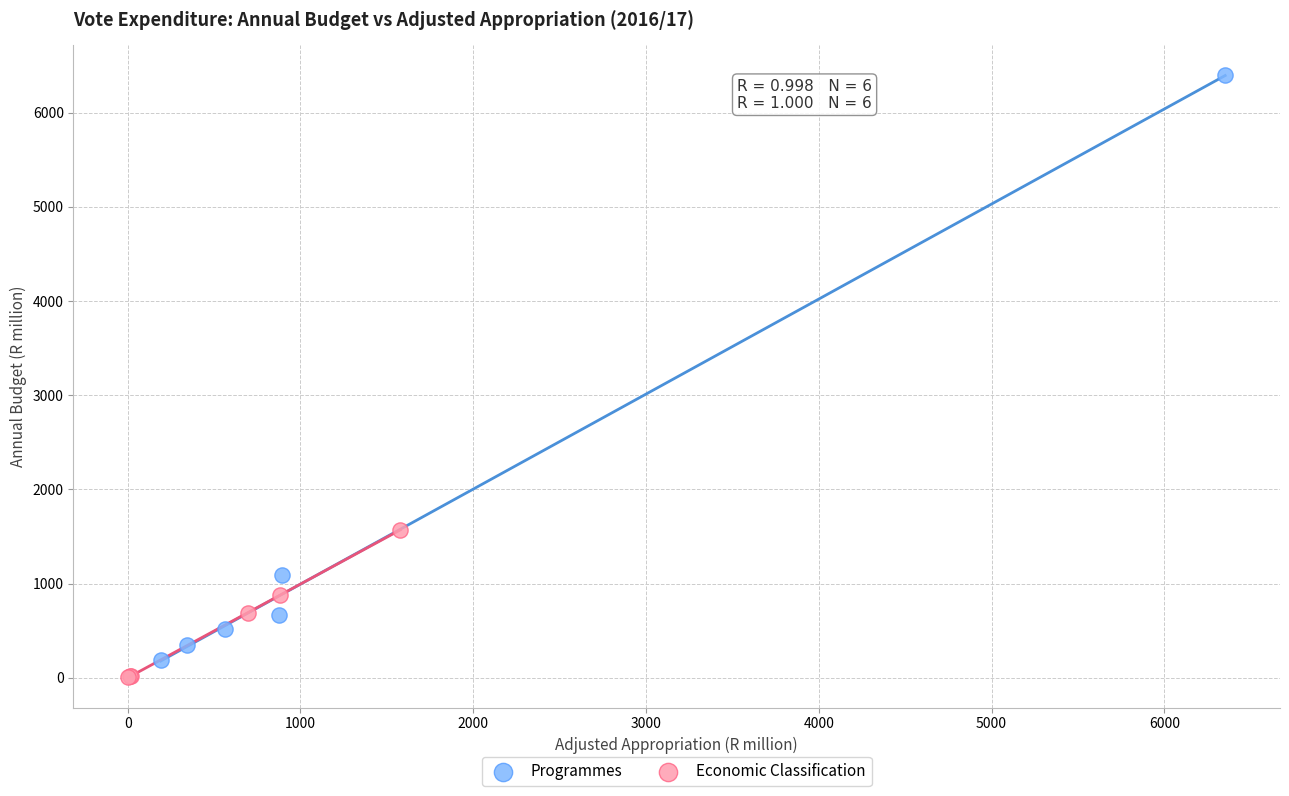

Which series reaches the maximum Y coordinate?

Programmes